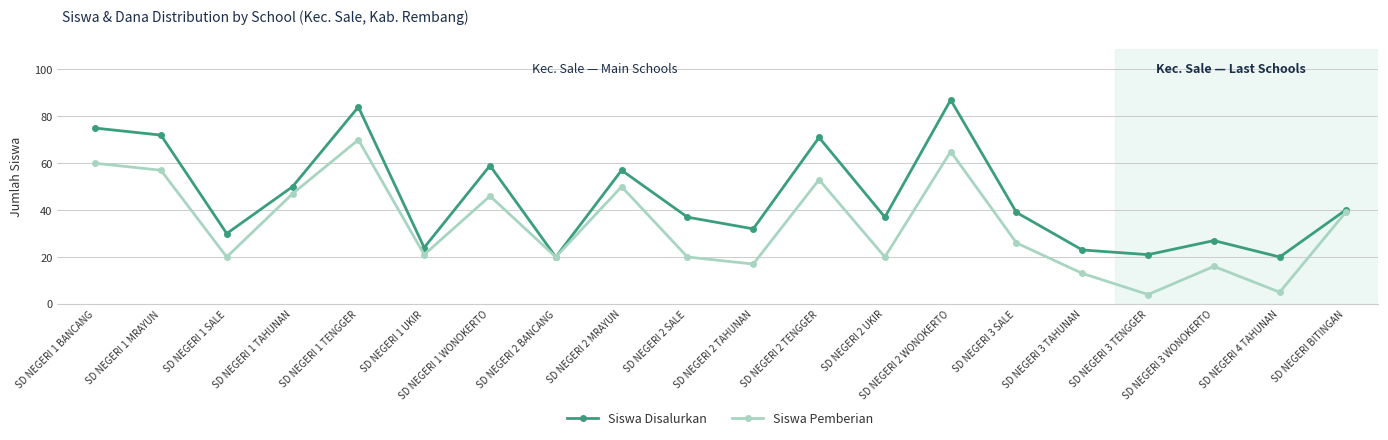

Is the value of Siswa Pemberian at SD NEGERI 4 TAHUNAN greater than the value of Siswa Disalurkan at SD NEGERI 2 SALE?

No